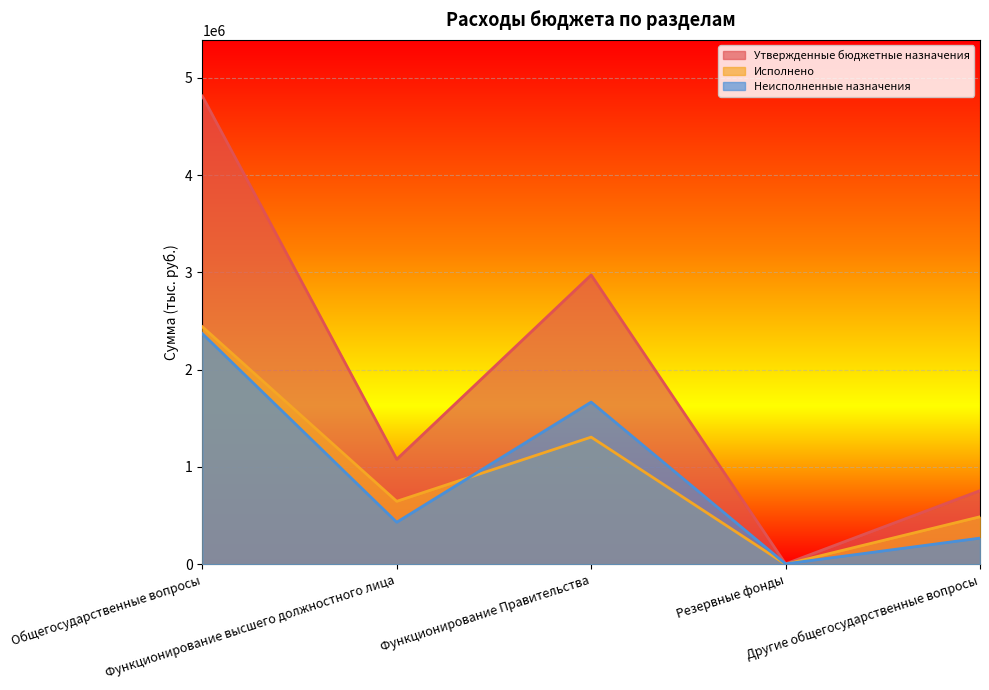

True or false: Исполнено and Утвержденные бюджетные назначения cross at least once.

False